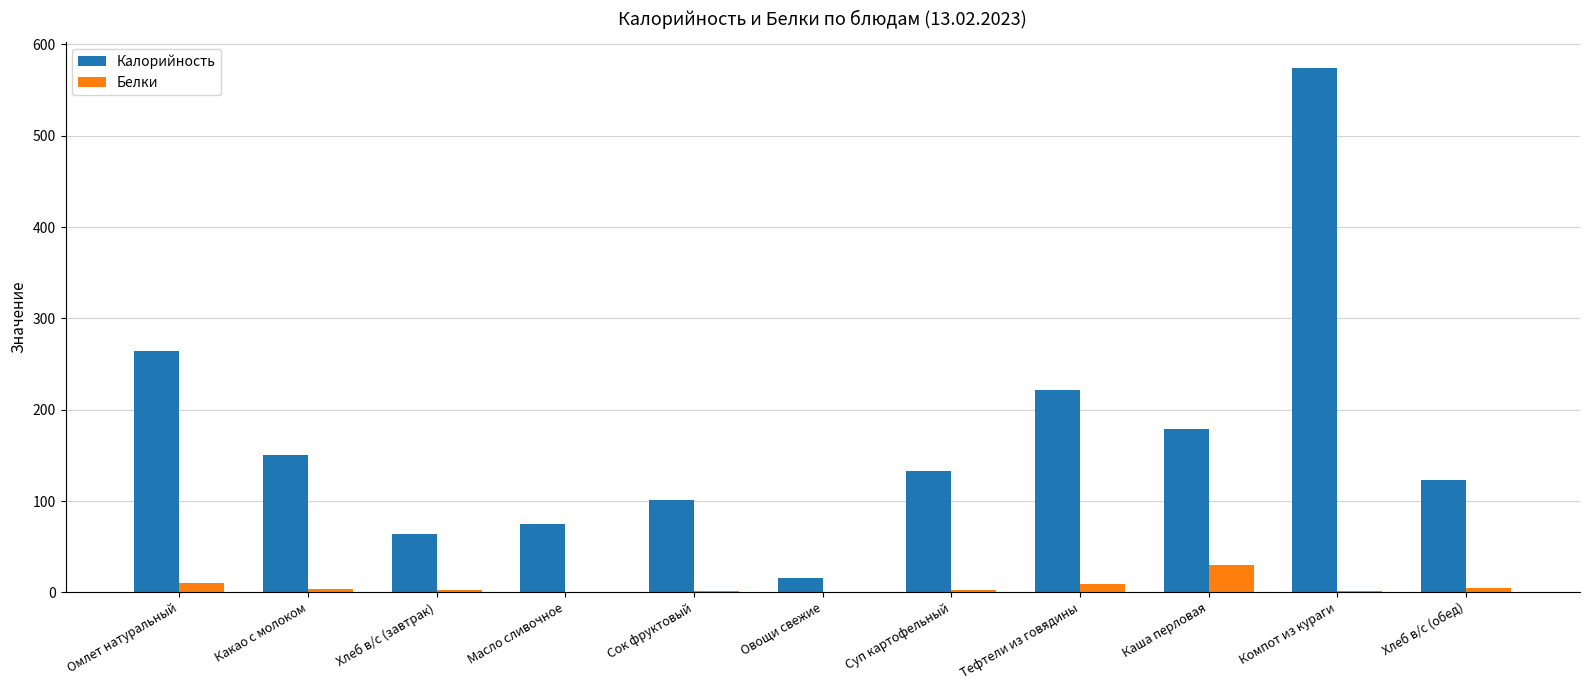

Between Хлеб в/с (завтрак) and Суп картофельный, which series saw the biggest shift?

Калорийность